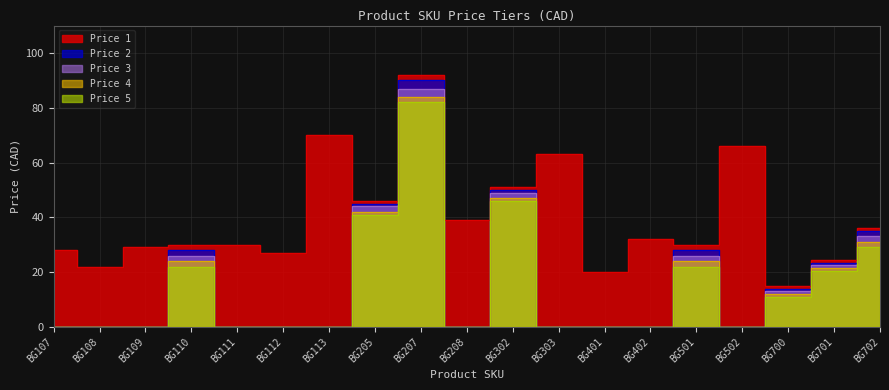

At which label does Price 1 first exceed 30?

BG113